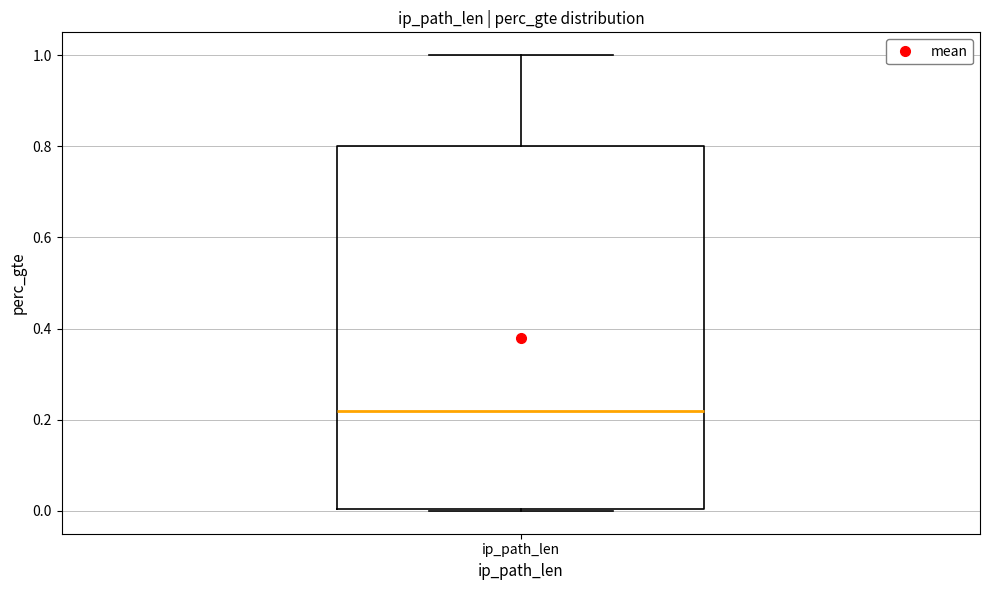

Read this box plot against the y-axis: the position of the median line, the range covered by the box, and the ends of both whiskers. The values are not printed on the chart, so give them approximately, as read against the axis.

median 0.22, box 0.00 to 0.80, whiskers 0.00 to 1.00